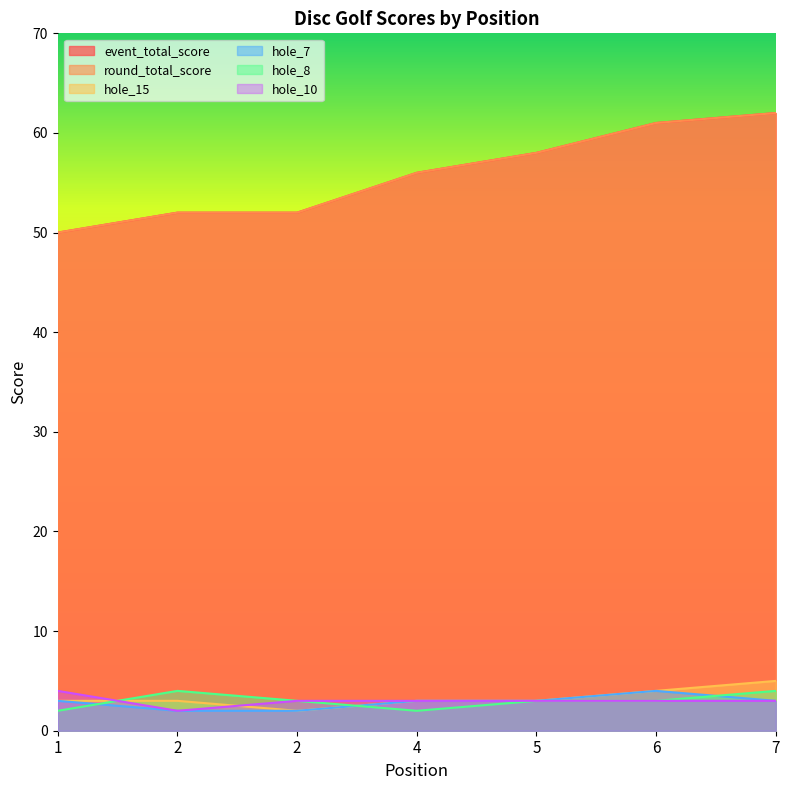

Where is the first local minimum for hole_15?

2